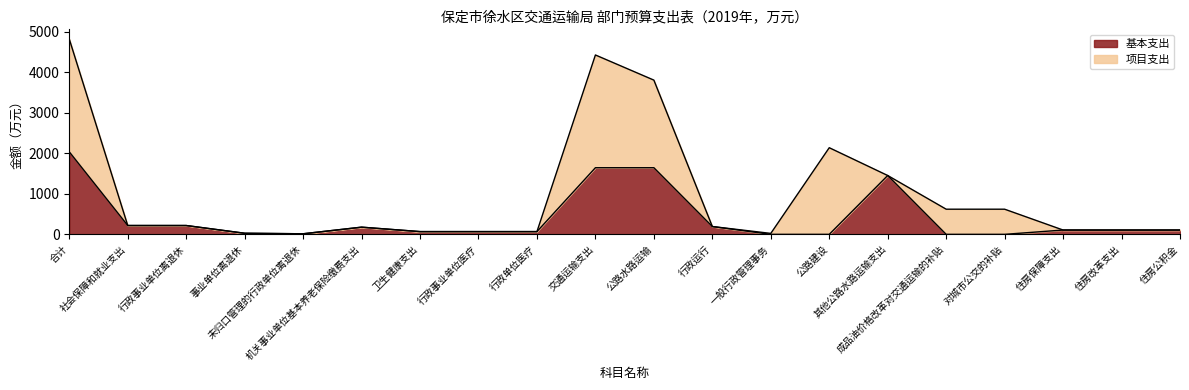

What is the approximate value at 未归口管理的行政单位离退休?

13.9